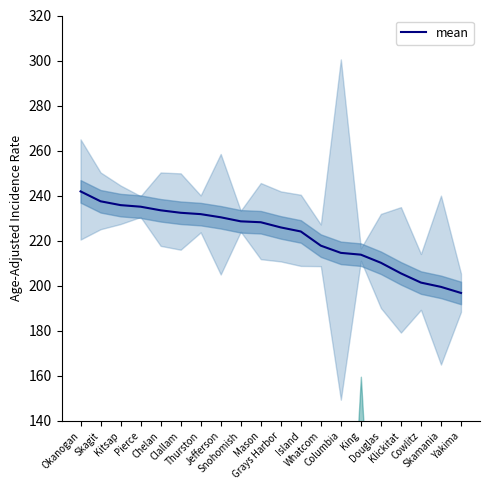

How many data points are less than 228?

10